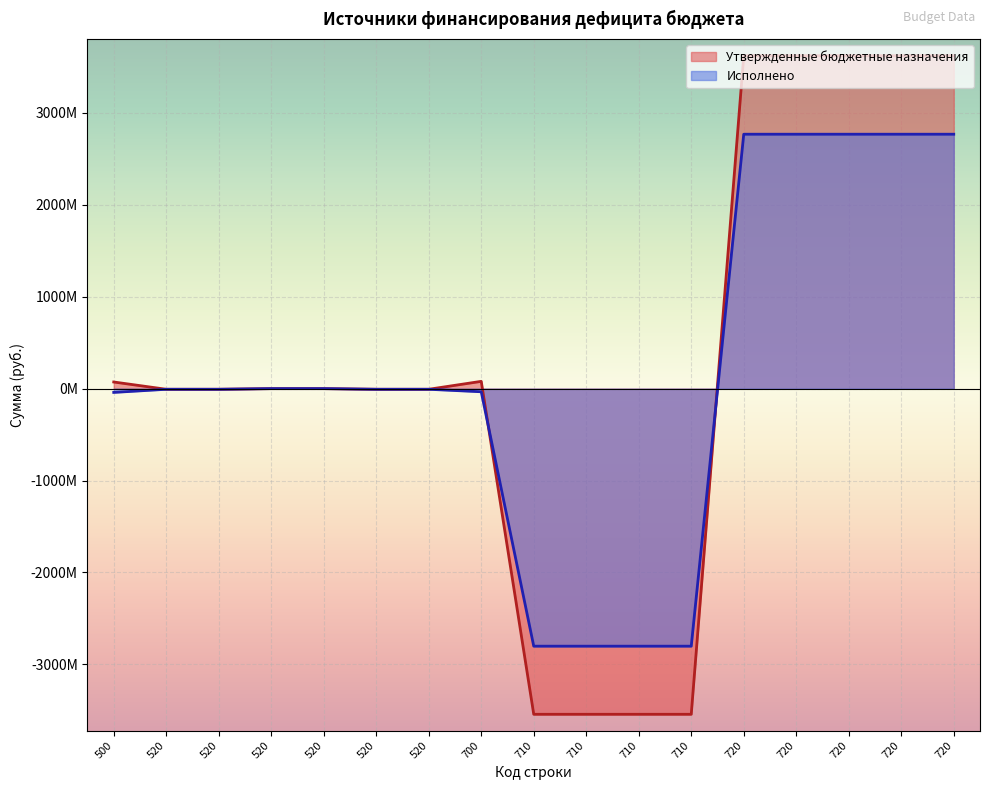

The Утвержденные бюджетные назначения series shows -3543654000.0 at 710. True or false?

True